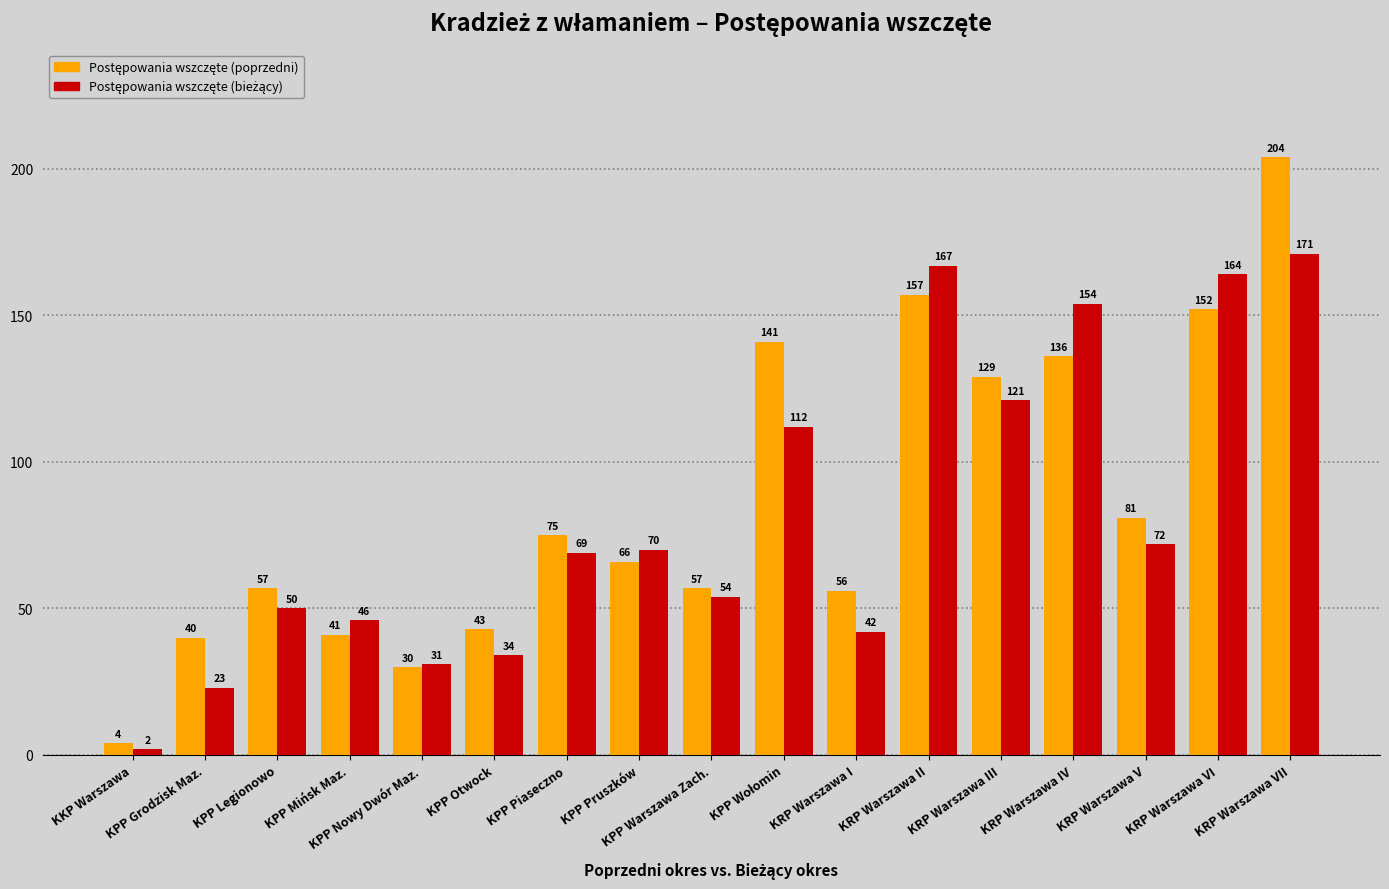

How many bars are there in each group?

2